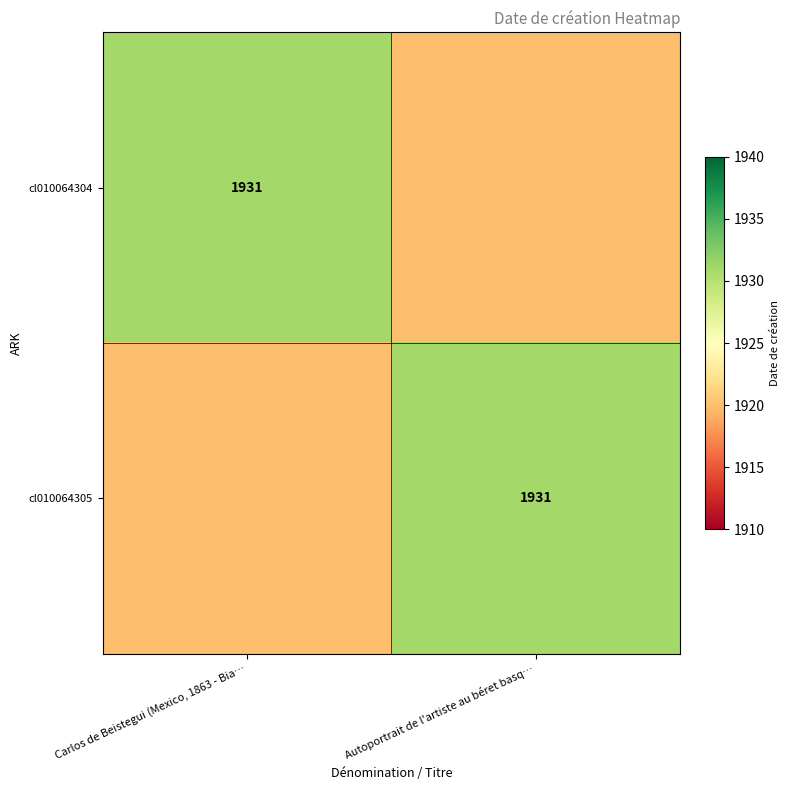

The cl010064305 series shows 1931 at Autoportrait de l'artiste au béret basq…. True or false?

True